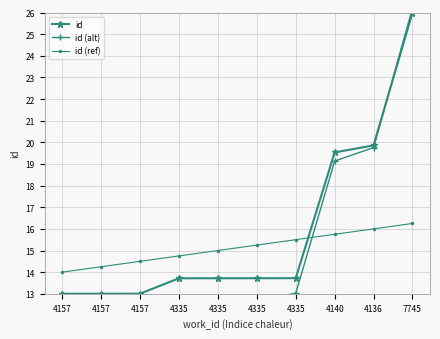

At which label is id closest to 19?

4140